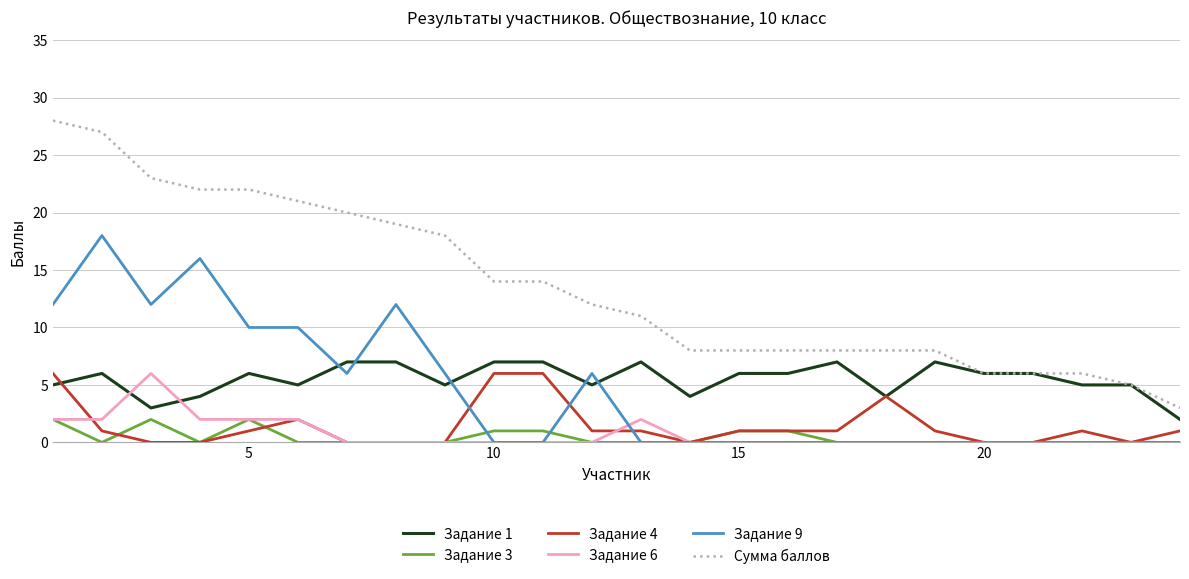

True or false: Сумма баллов and Задание 6 cross at least once.

False